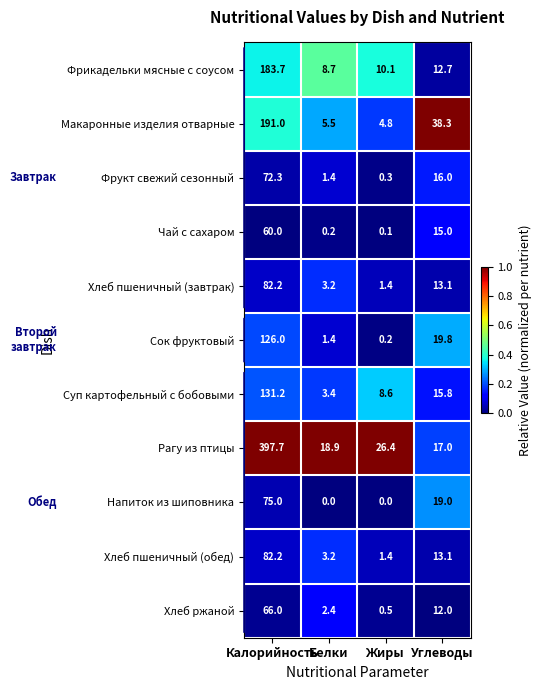

What is the difference between the maximum and minimum values in the Фрукт свежий сезонный series?

72.0